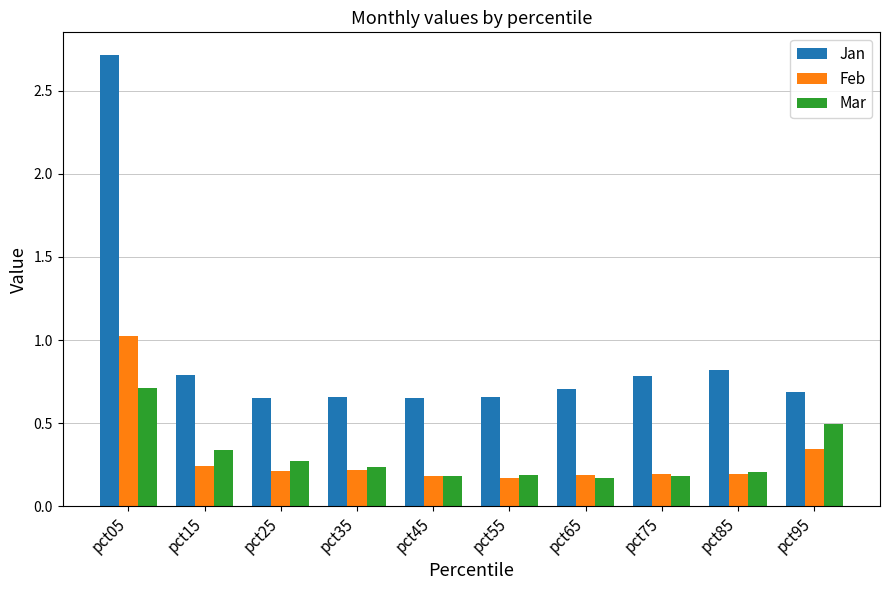

Rank the series at pct95 from lowest to highest value.

Feb, Mar, Jan